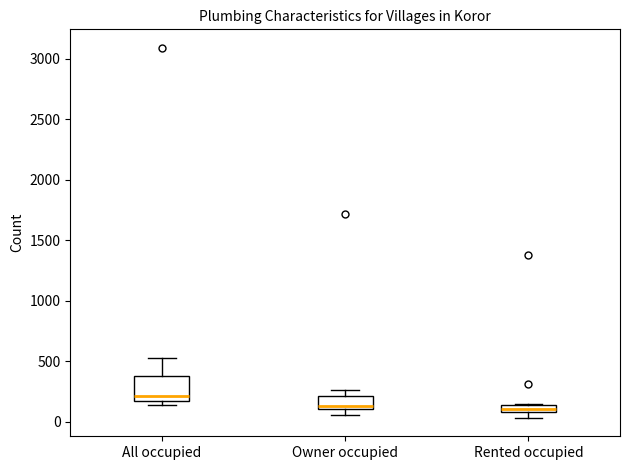

Where is the upper edge of the box for Rented occupied on the y-axis? The values are not printed on the chart, so give them approximately, as read against the axis.

150